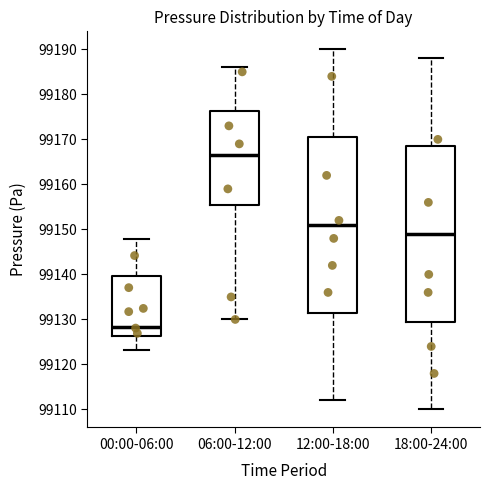

Reading left to right, transcribe this box plot: for each box, give where its median line is, the range the box spans, and where its two whiskers end, as read against the y-axis. The values are not printed on the chart, so give them approximately, as read against the axis.

00:00-06:00: median 99128, box 99126 to 99140, whiskers 99123 to 99148
06:00-12:00: median 99167, box 99156 to 99176, whiskers 99130 to 99186
12:00-18:00: median 99151, box 99132 to 99171, whiskers 99112 to 99190
18:00-24:00: median 99149, box 99130 to 99169, whiskers 99110 to 99188